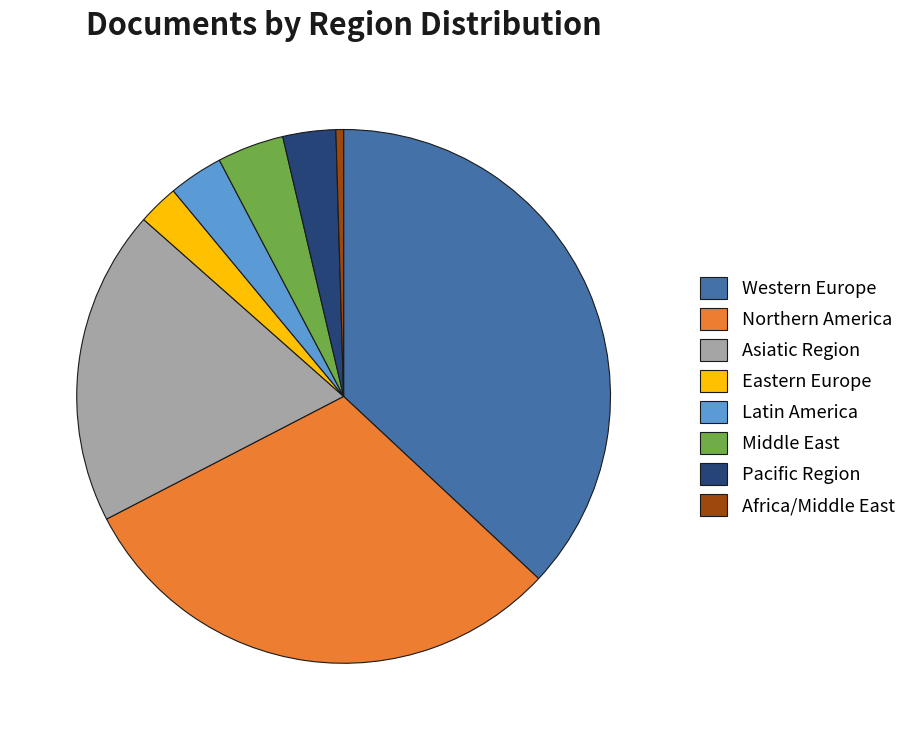

Is the sum of Pacific Region and Northern America greater than half?

No